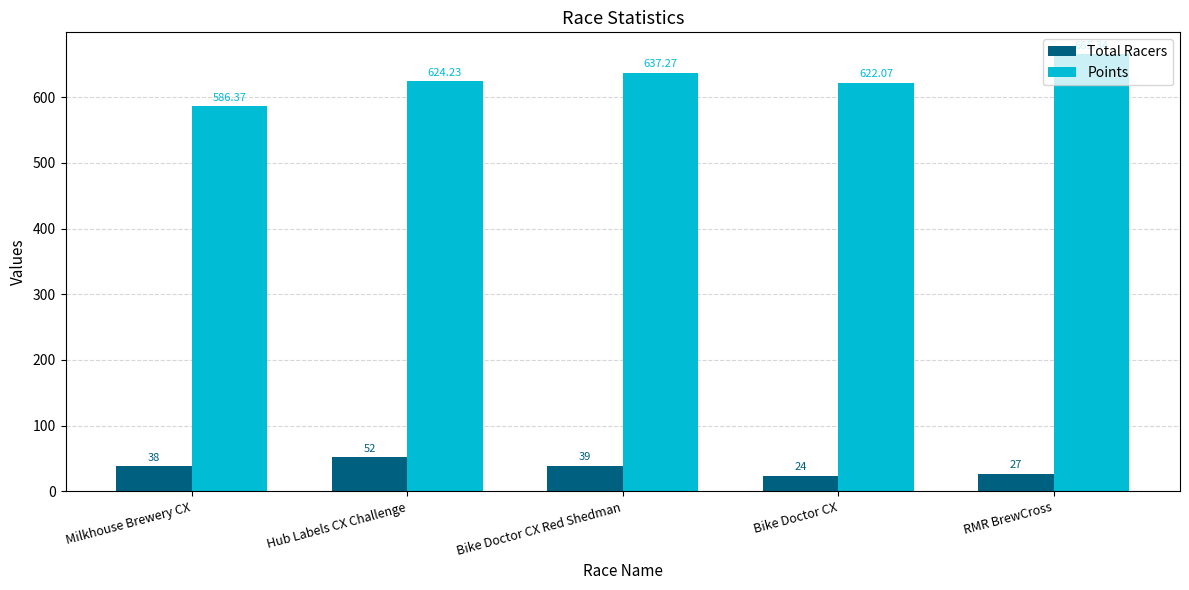

Which series has the largest total across all categories?

Points